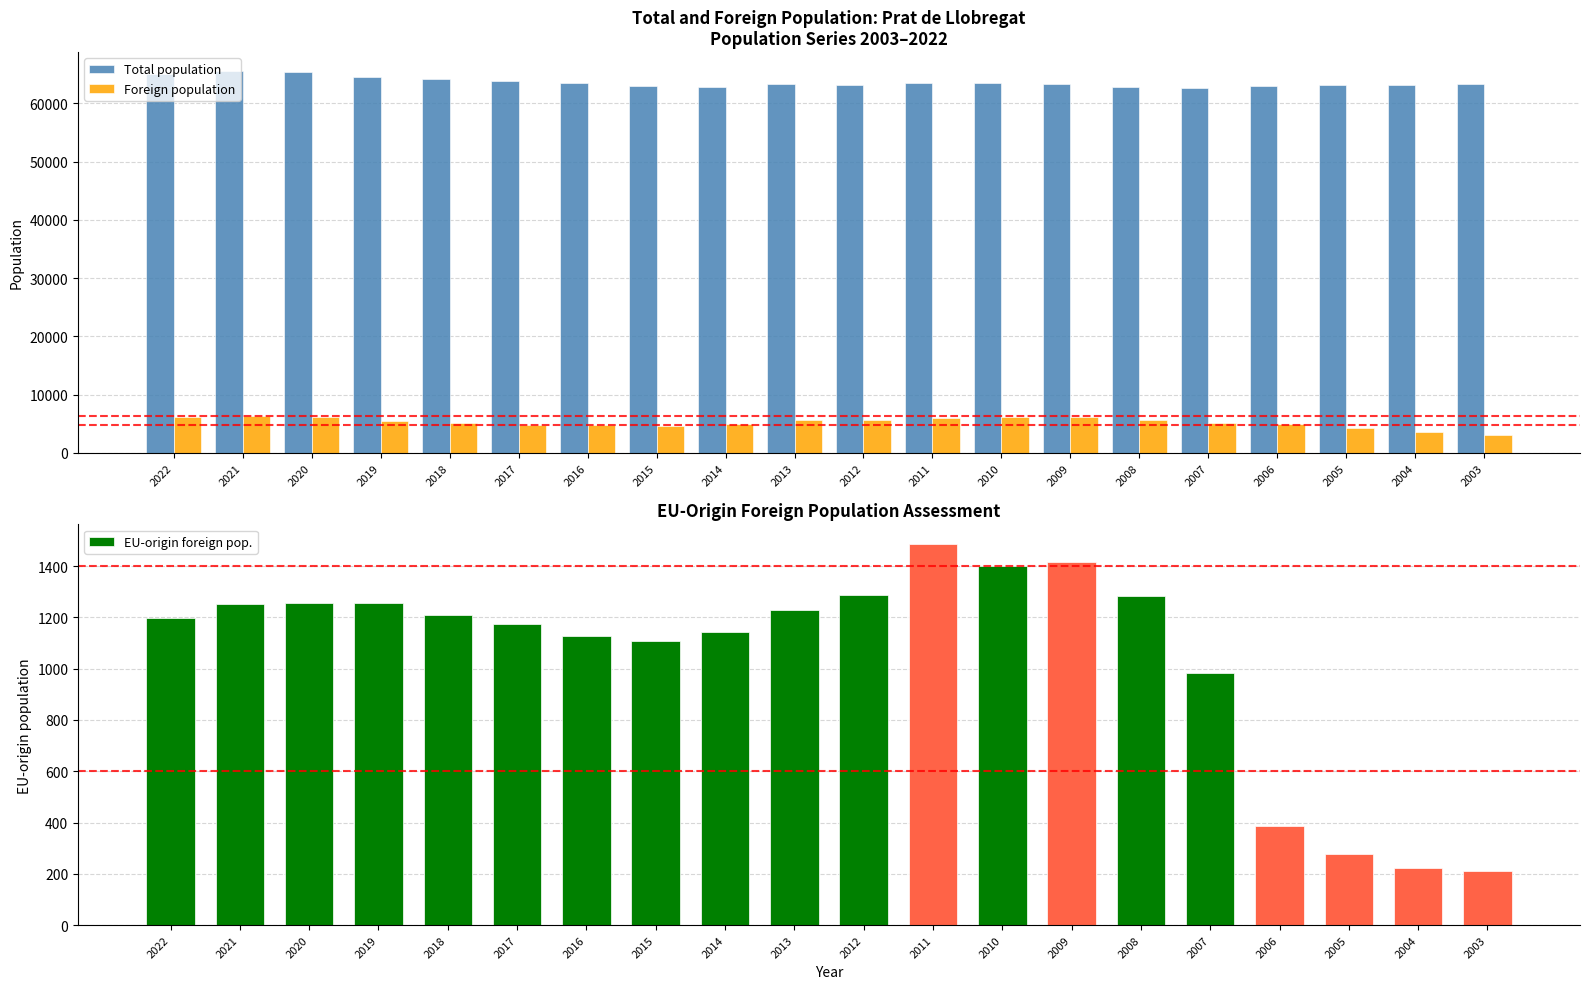

What is the sum of all Foreign population values?

104286